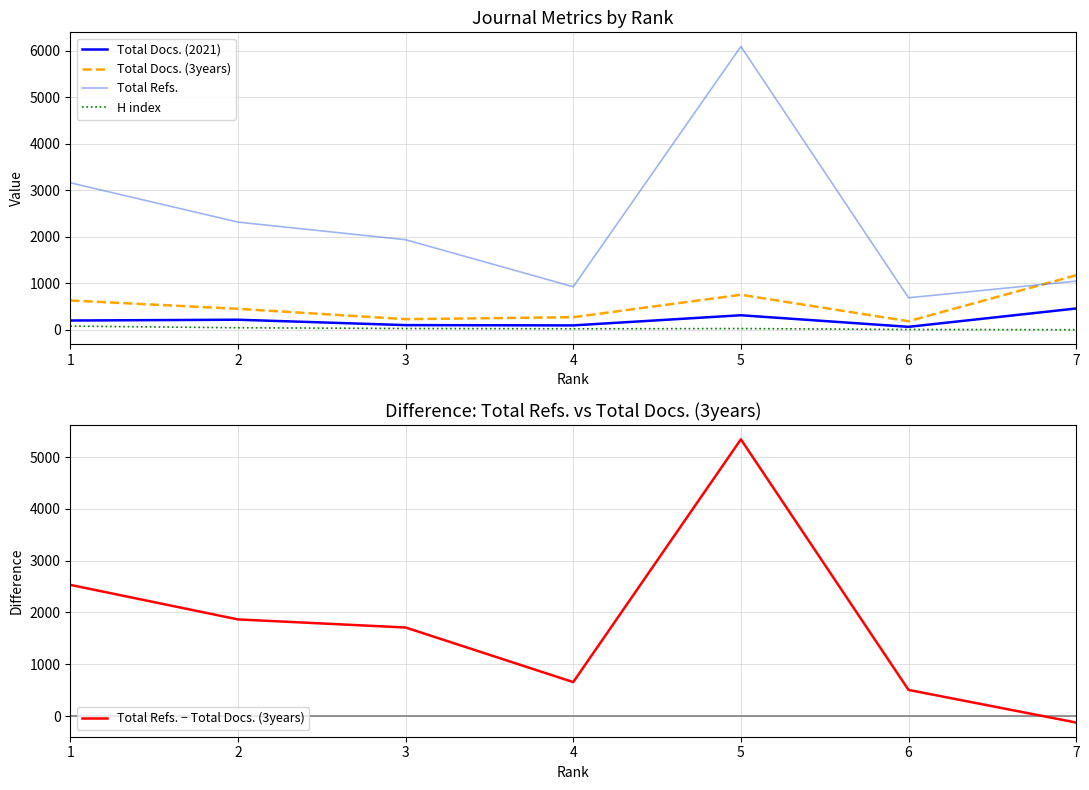

Does the chart have visible grid lines?

Yes